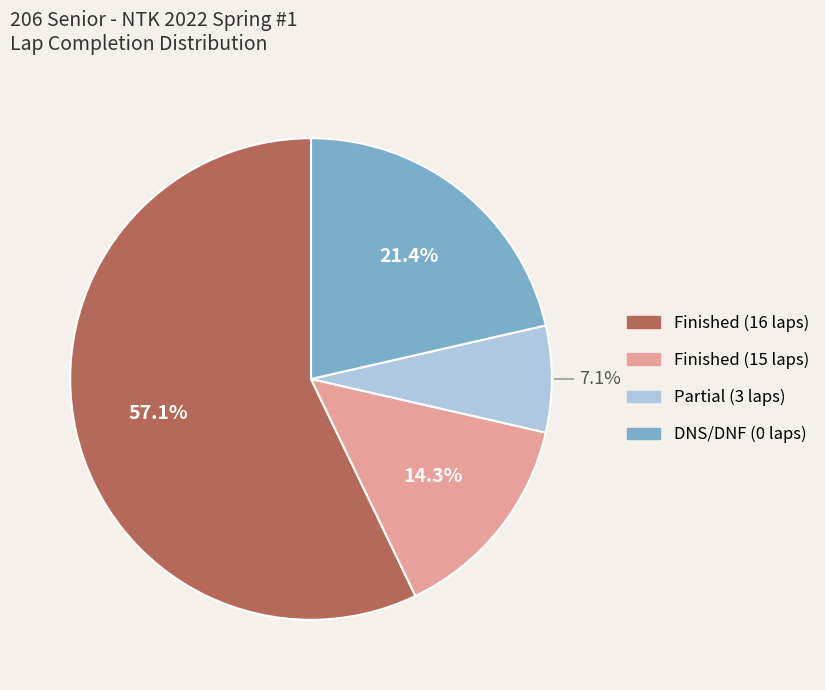

Which slice is the smallest?

Partial (3 laps)